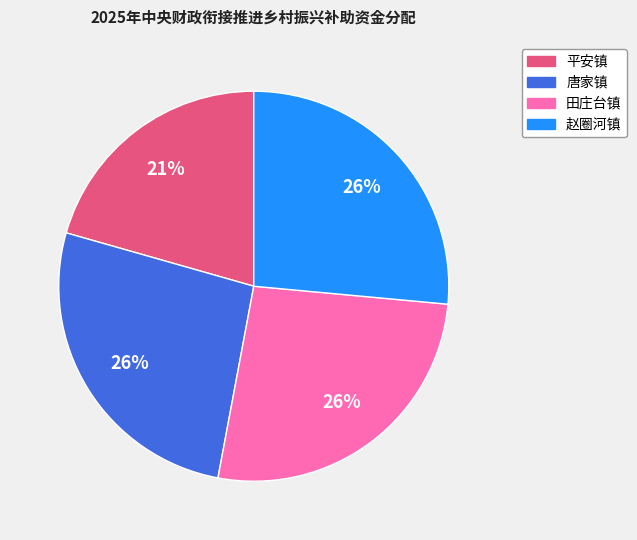

The 唐家镇 slice represents 19% of the pie. True or false?

False